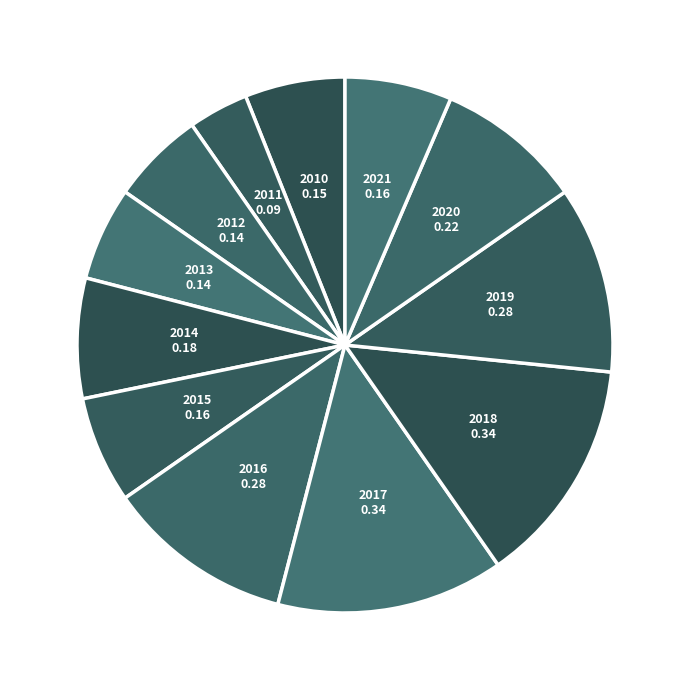

What is the smallest slice in the pie chart?

2011